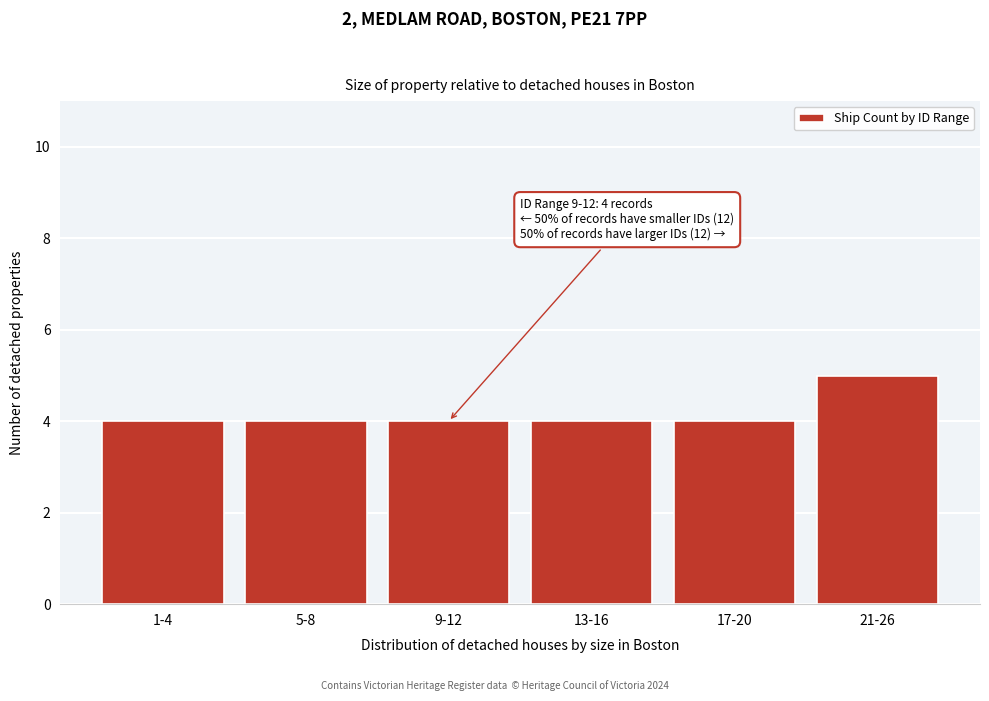

Reading left to right, what are all the values shown in this chart?

4	4	4	4	4	5